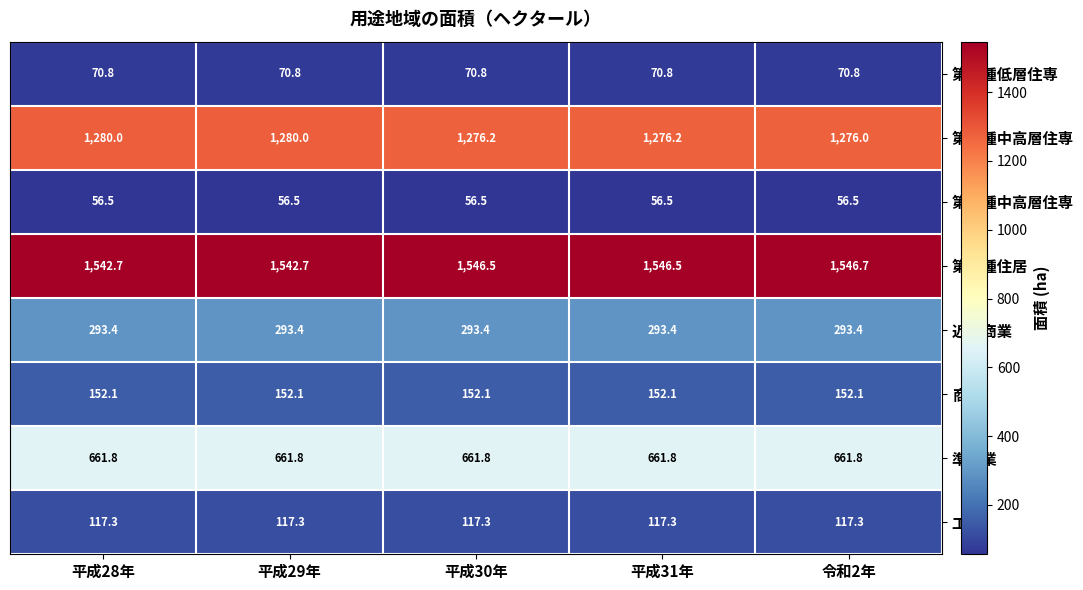

What is the spread (max minus min) of values at 平成30年?

1490.0